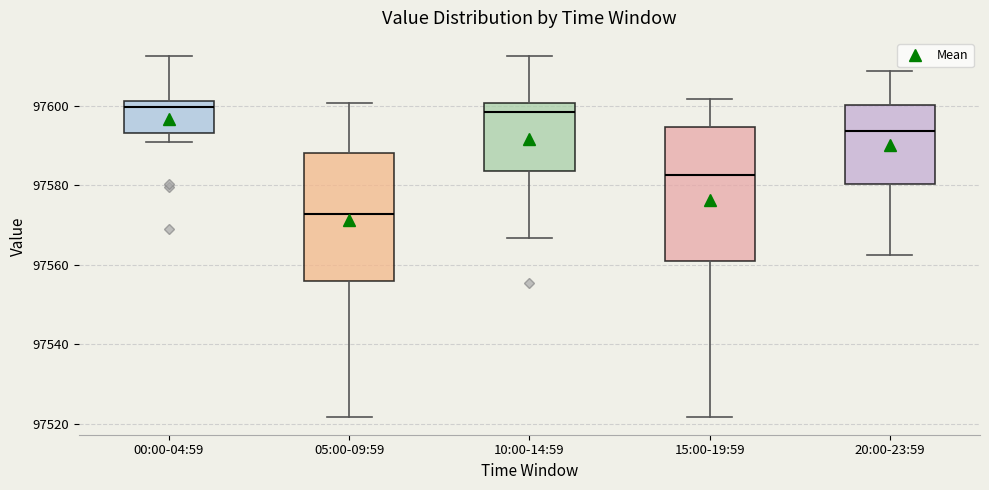

Where does the median line of the box for 00:00-04:59 sit on the y-axis? The values are not printed on the chart, so give them approximately, as read against the axis.

97600